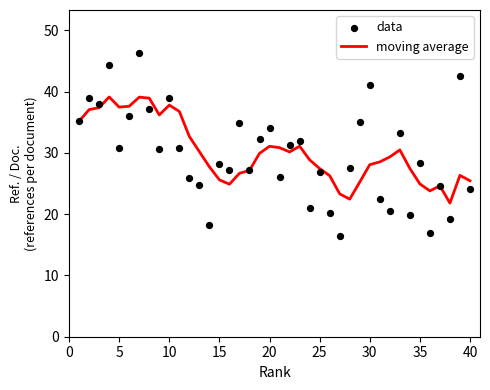

What is the lowest value of the moving average series?

21.8